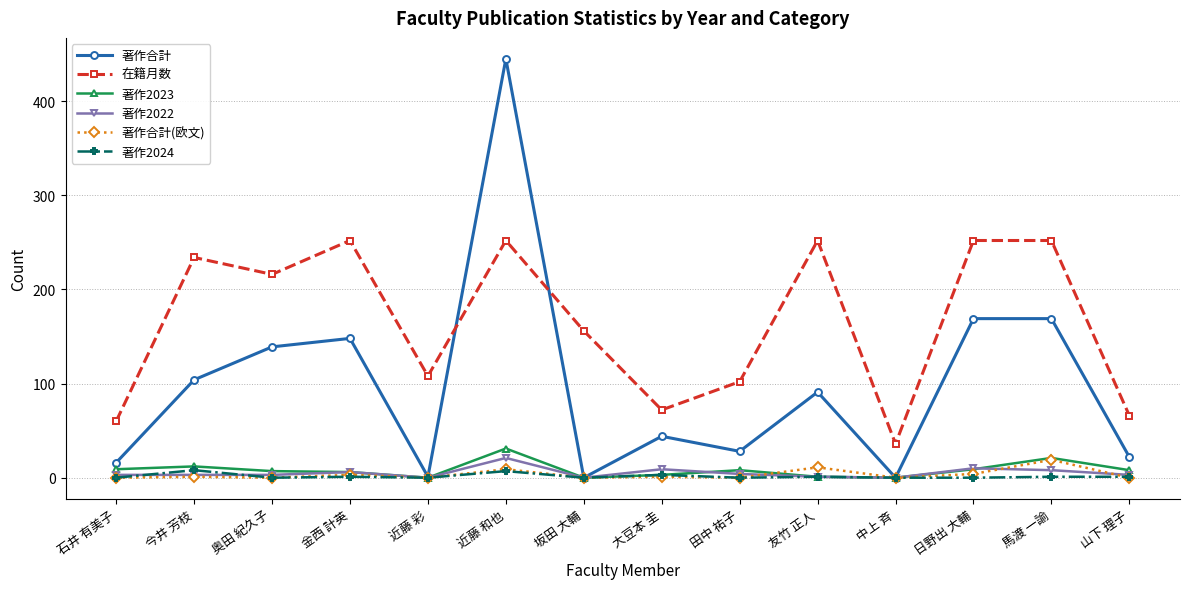

The 著作合計 series shows 22 at 山下 理子. True or false?

True